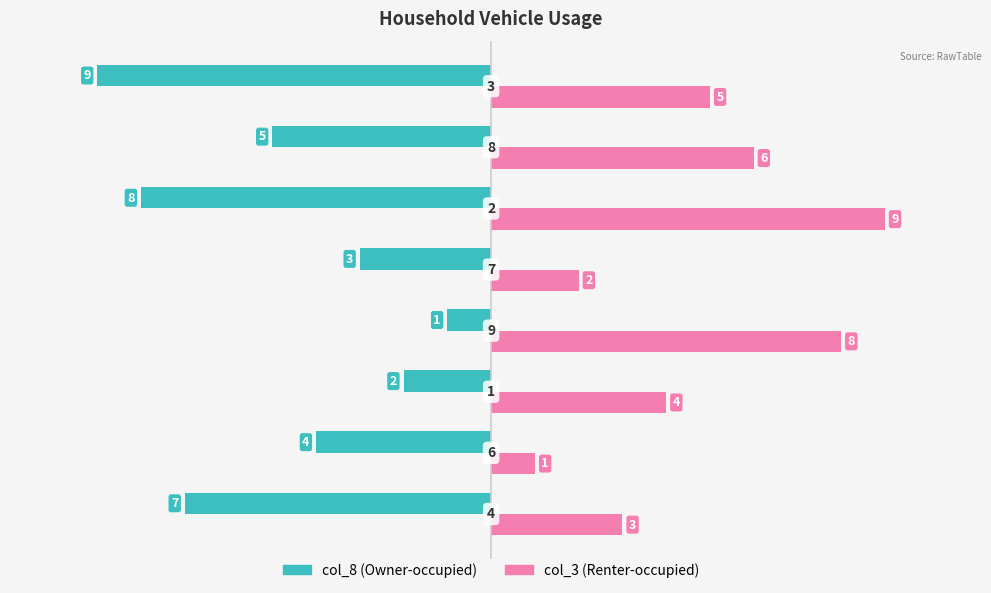

How many col_8 (Owner-occupied) values are between -7 and -2?

5